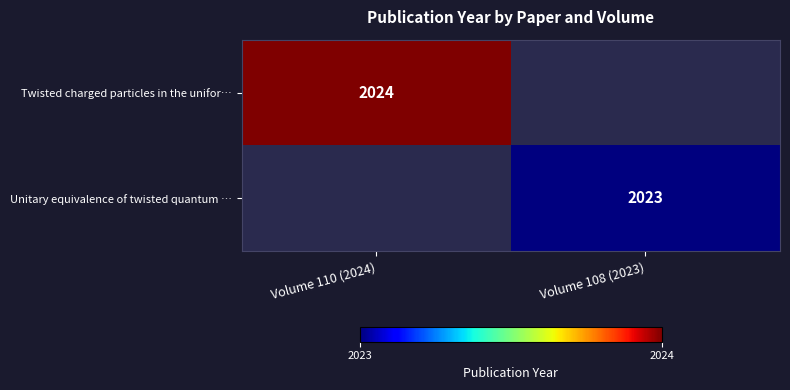

The Unitary equivalence of twisted quantum … series shows 2023 at Volume 108 (2023). True or false?

True